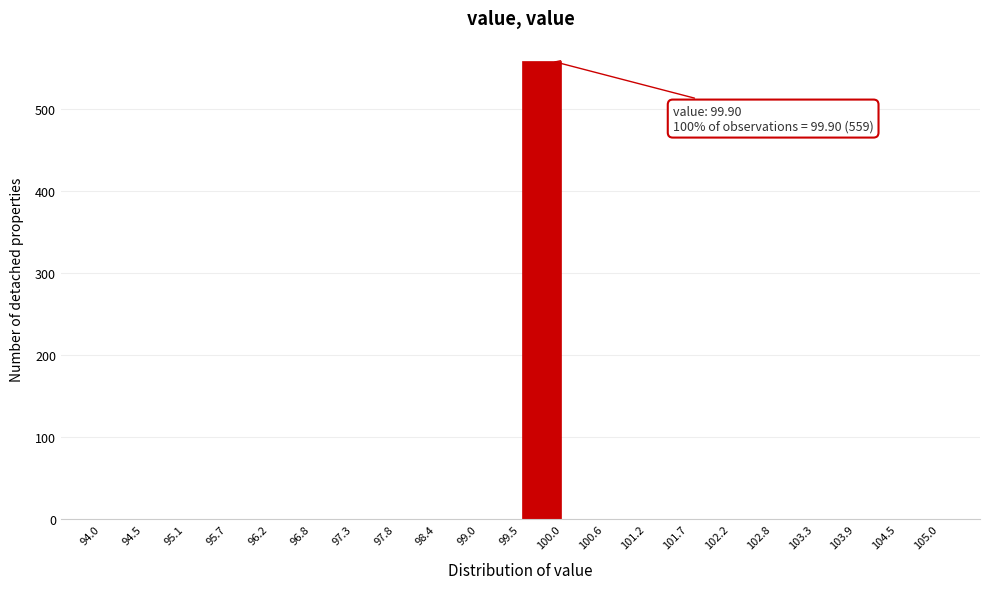

Over which range of the x-axis is the bar tallest?

99.5 to 100.0